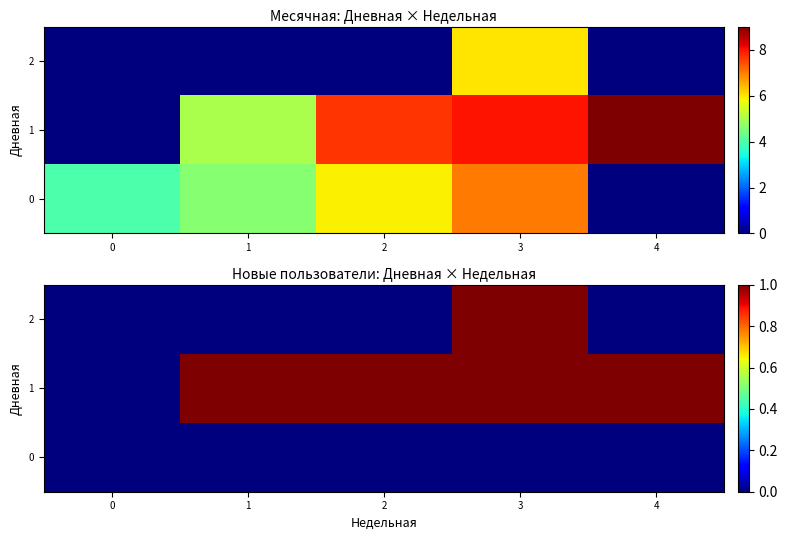

Rank the categories by 2 value from lowest to highest.

0, 1, 2, 4, 3